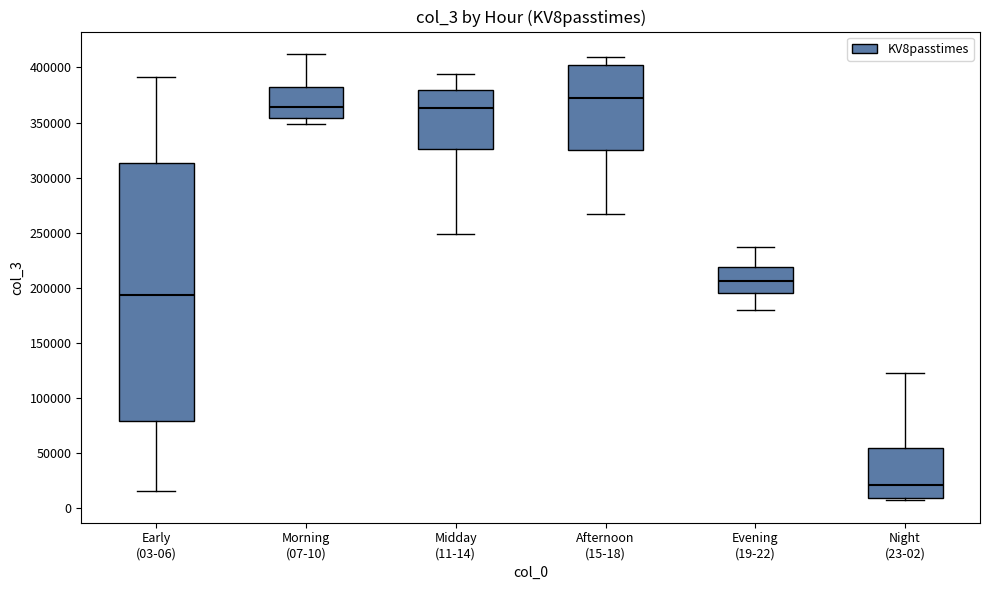

Reading left to right, read every box against the y-axis: the position of its median line, the range the box covers, and the ends of its whiskers. The values are not printed on the chart, so give them approximately, as read against the axis.

Early (03-06): median 195000, box 80000 to 315000, whiskers 15000 to 390000
Morning (07-10): median 365000, box 355000 to 380000, whiskers 350000 to 410000
Midday (11-14): median 365000, box 325000 to 380000, whiskers 250000 to 395000
Afternoon (15-18): median 370000, box 325000 to 400000, whiskers 265000 to 410000
Evening (19-22): median 205000, box 195000 to 220000, whiskers 180000 to 235000
Night (23-02): median 20000, box 10000 to 55000, whiskers 5000 to 120000